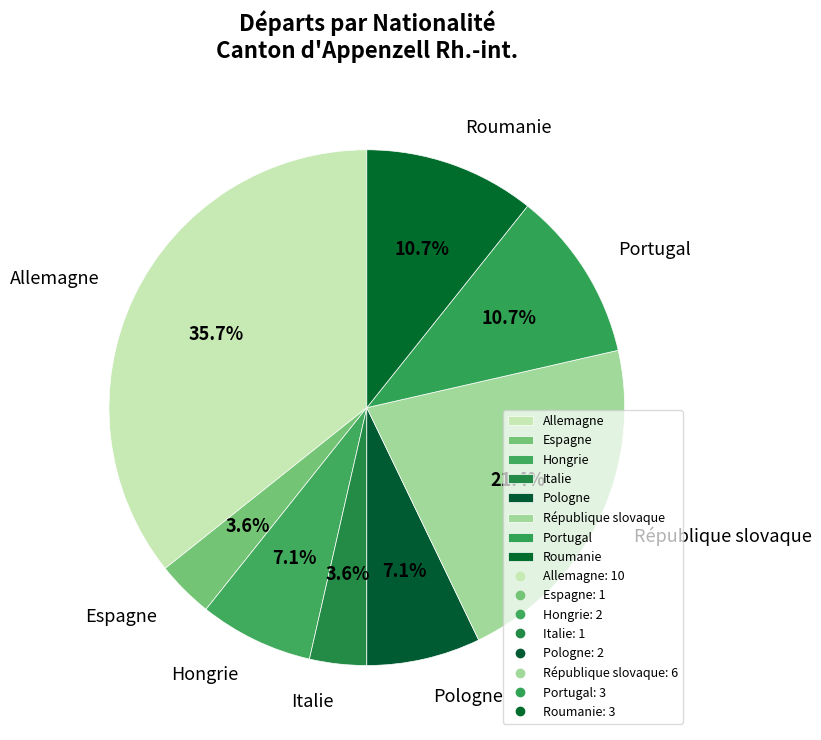

To the nearest percent, what percentage of the pie is Allemagne?

36%